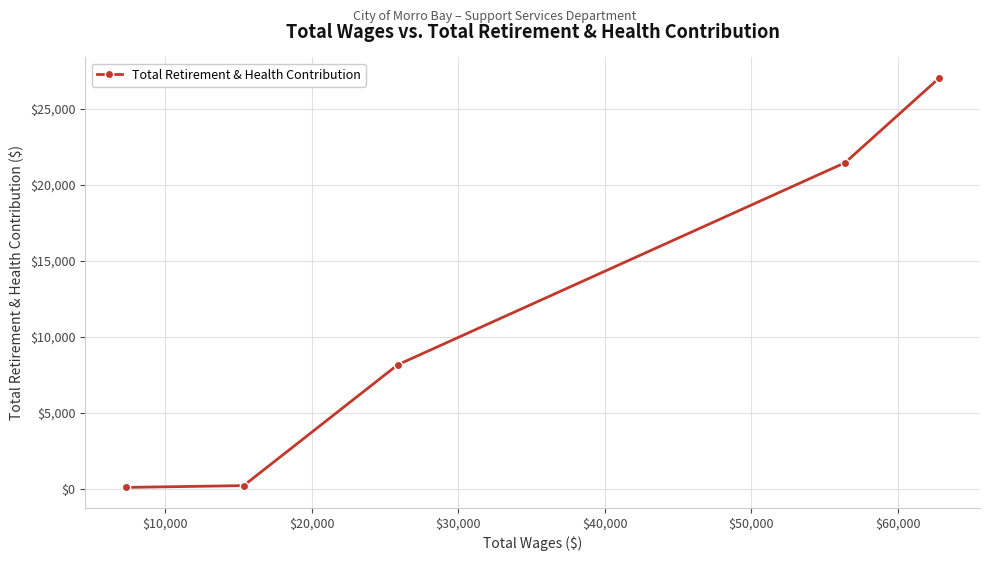

What is the greatest value displayed?

27017